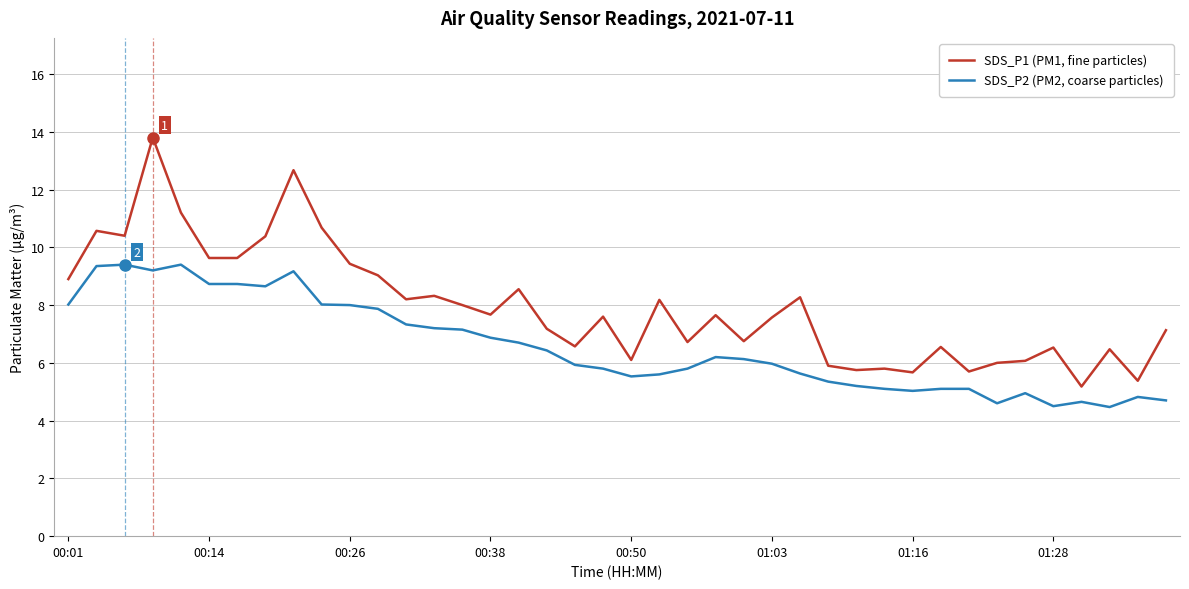

Which series has the largest range (max minus min)?

SDS_P1 (PM1, fine particles)